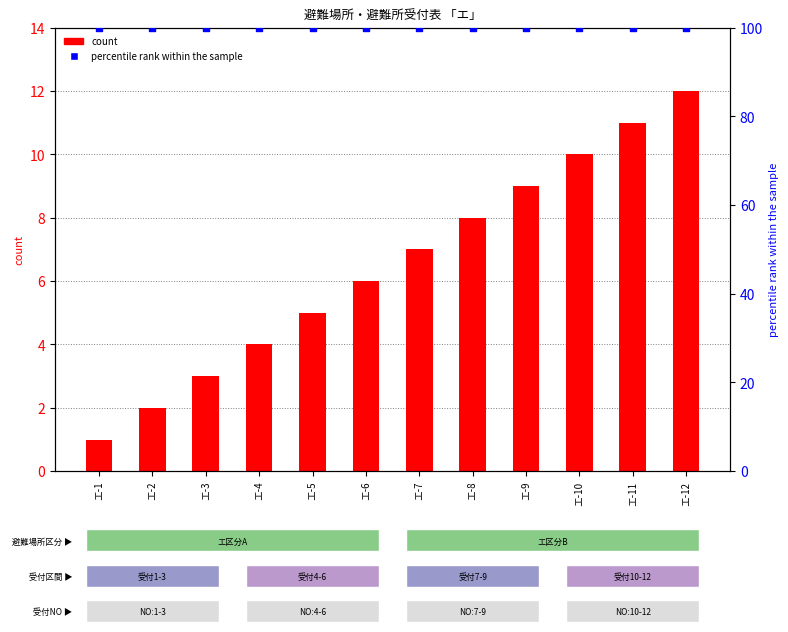

Which series contains the lowest Y value?

count